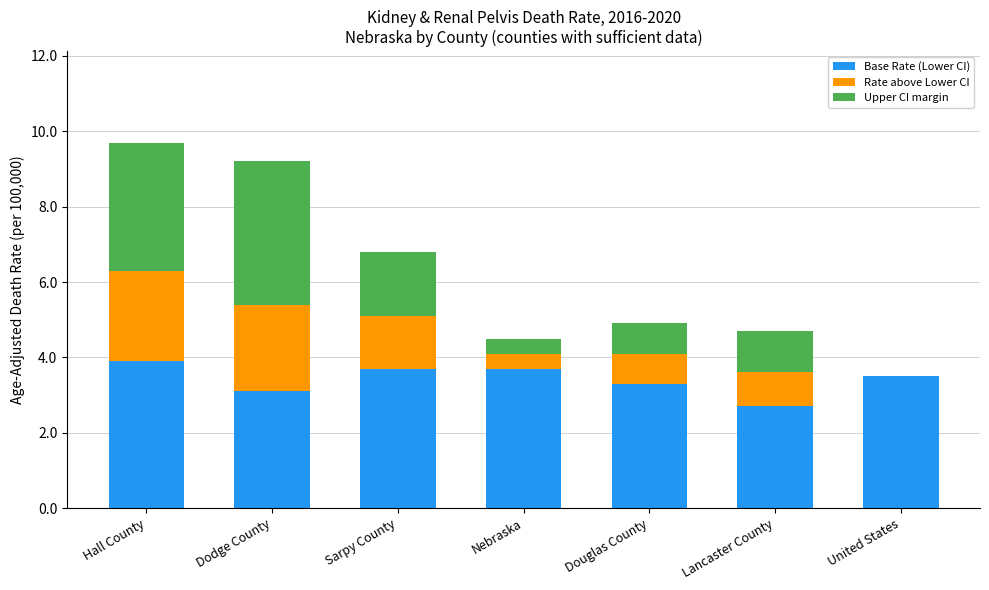

Read the Base Rate (Lower CI) value at Dodge County.

3.1